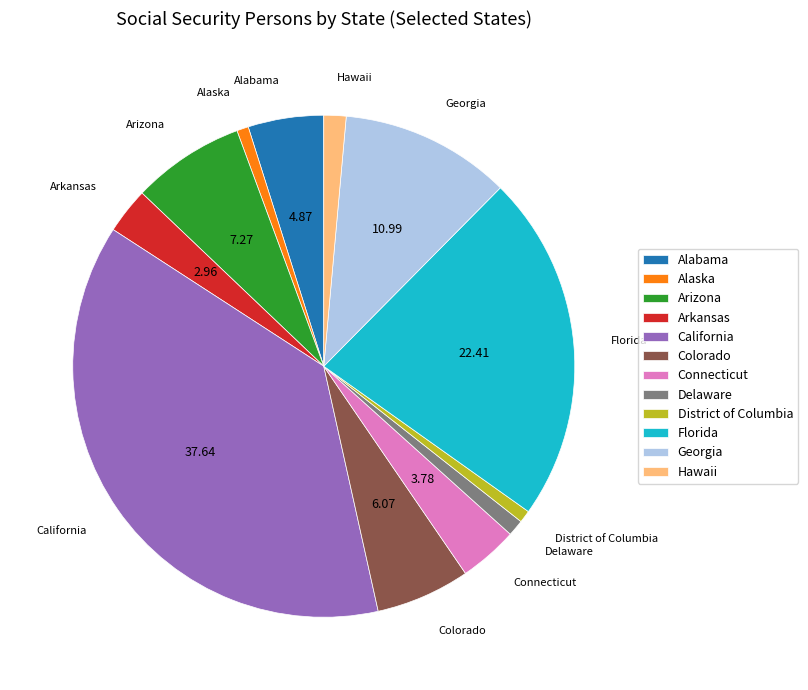

Is it true that California is 47% of the pie?

False